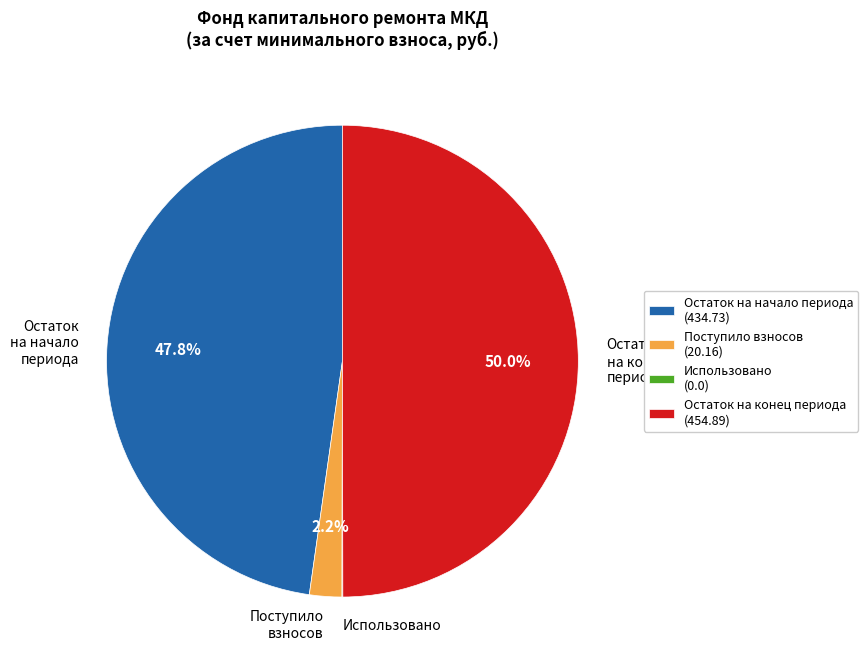

Which has a higher value, Остаток на конец периода or Поступило взносов?

Остаток на конец периода